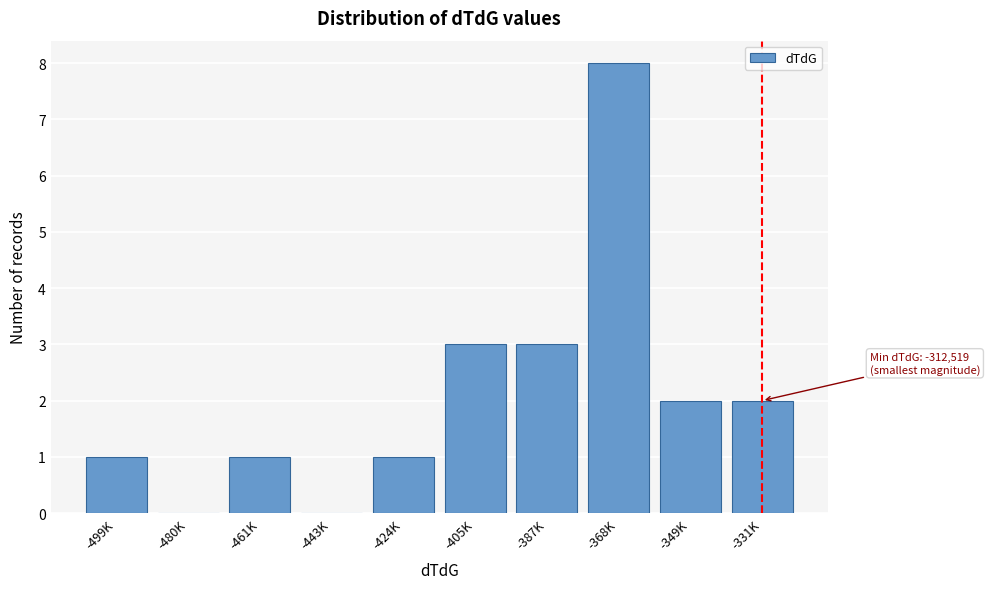

Reading left to right, what are all the values shown in this chart?

-499K=1	-480K=0	-461K=1	-443K=0	-424K=1	-405K=3	-387K=3	-368K=8	-349K=2	-331K=2